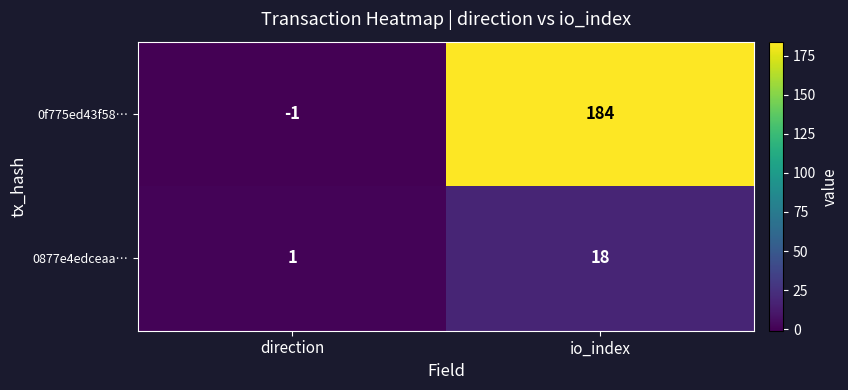

Reading left to right, list all the values displayed in this chart.

0f775ed43f58…: -1	184
0877e4edceaa…: 1	18